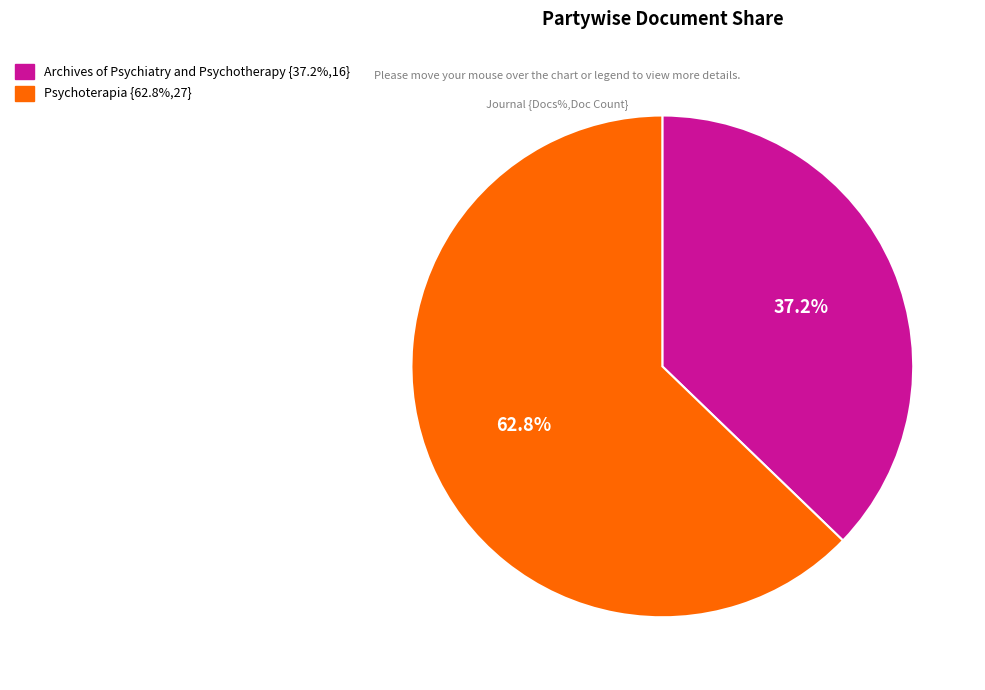

Which slice represents more than half of the pie?

Psychoterapia